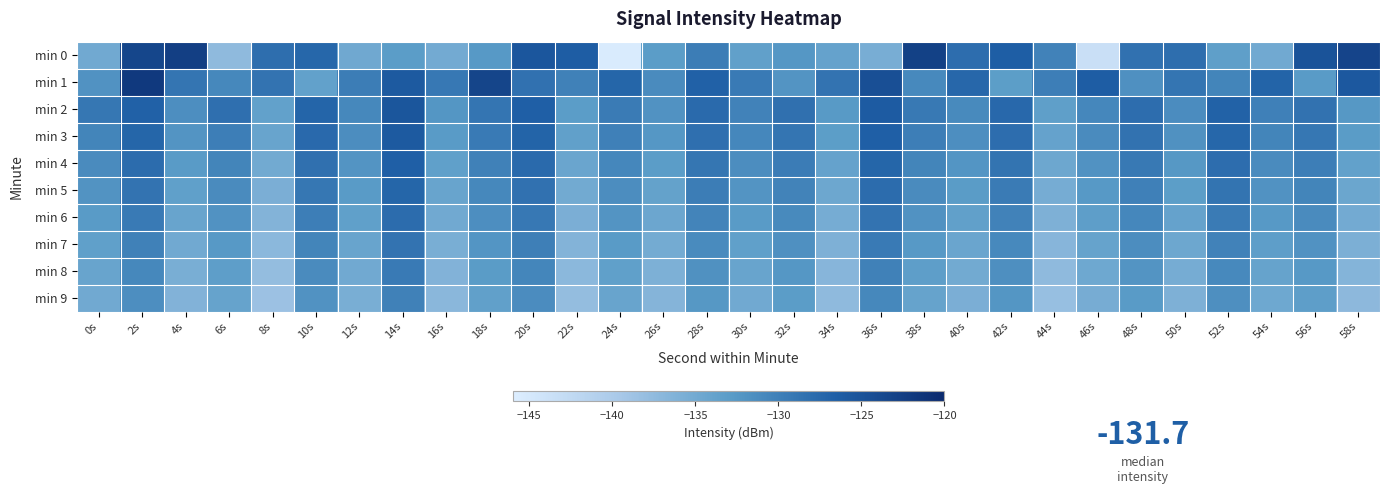

Between 10s and 16s, which series saw the biggest shift?

min 0